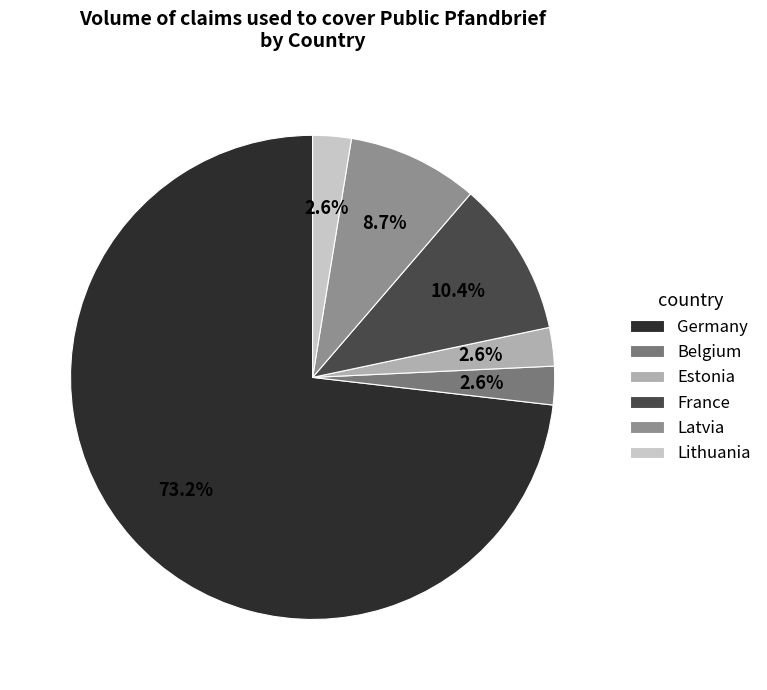

What percentage is the Latvia slice, to the nearest percent?

9%